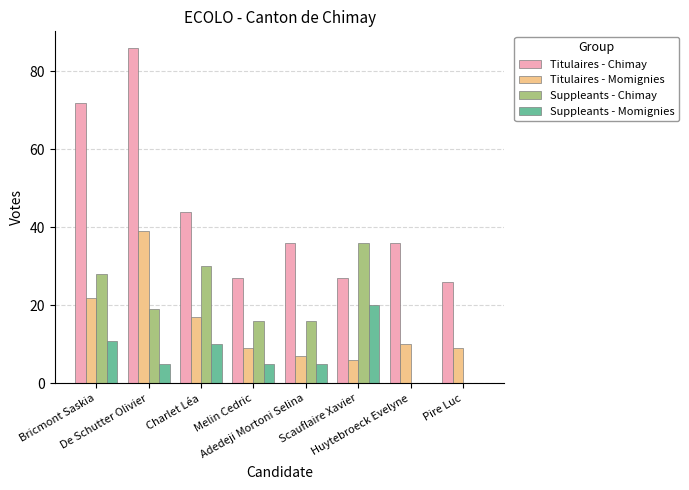

What is the total value across all series at Bricmont Saskia?

133